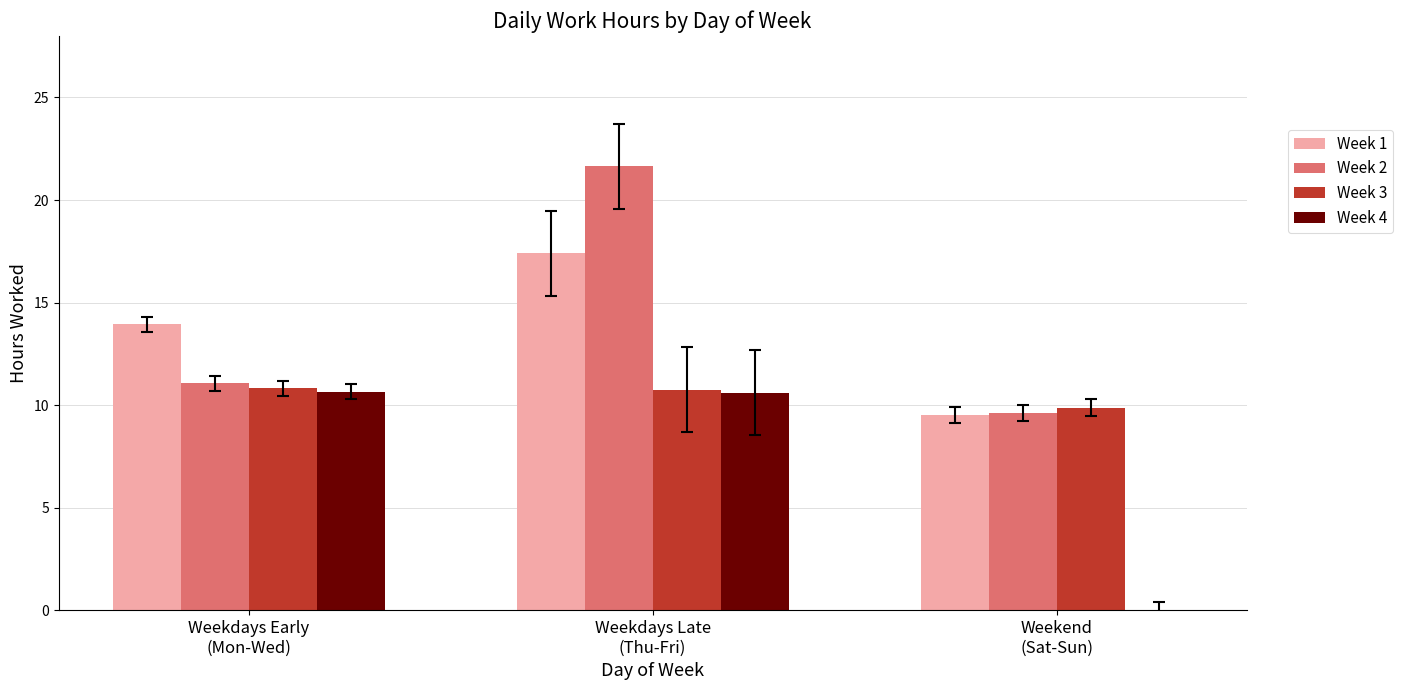

Between Weekdays Early
(Mon-Wed) and Weekdays Late
(Thu-Fri), which series saw the biggest shift?

Week 2